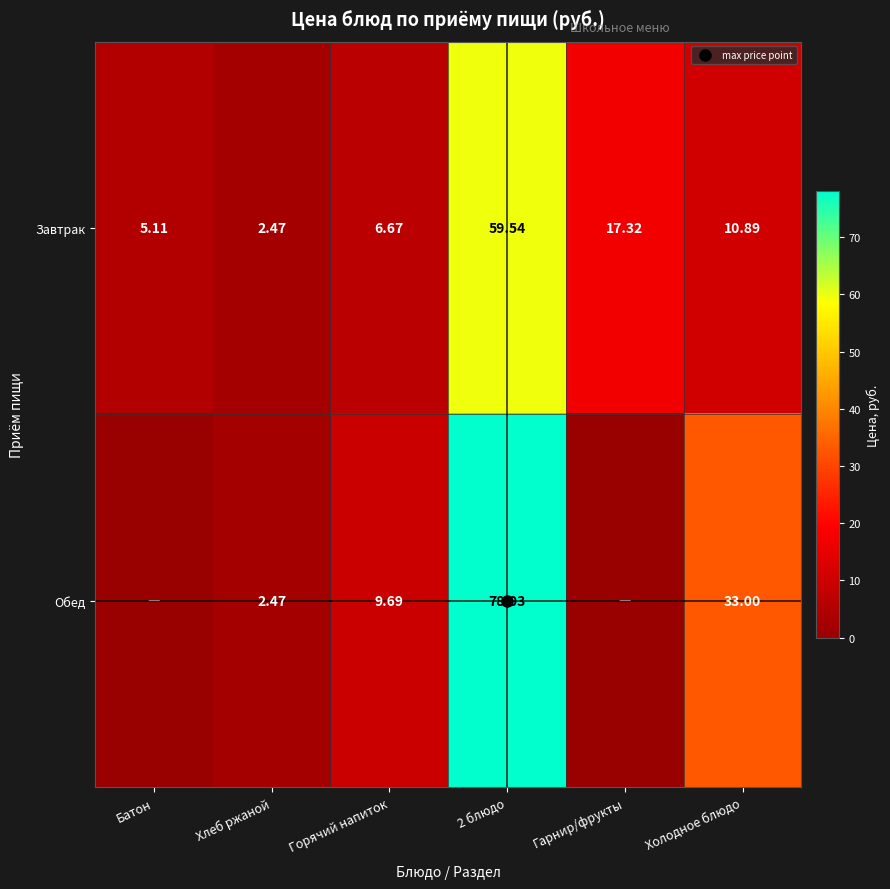

What is the difference between the Обед values at Горячий напиток and 2 блюдо?

68.3